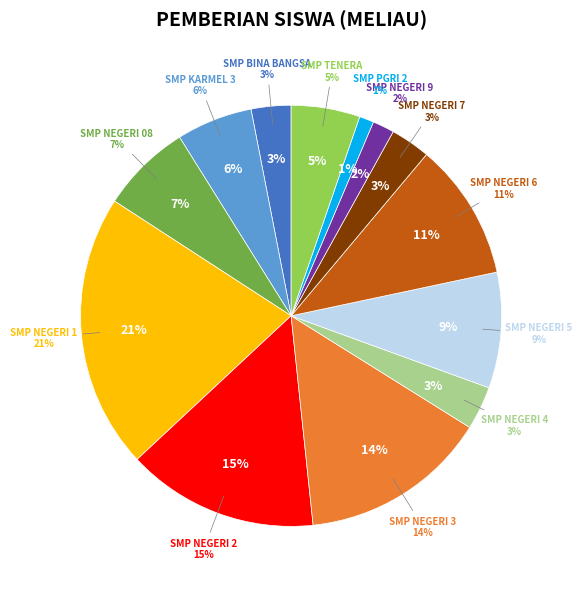

To the nearest percent, what is the difference between the largest and smallest slice percentages?

20%